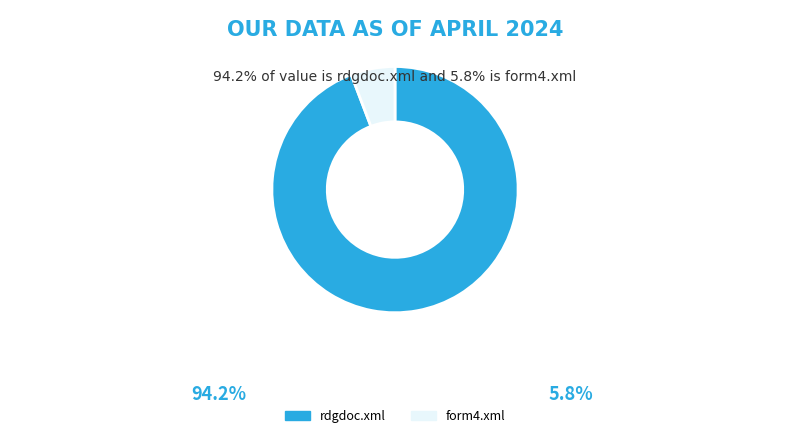

The rdgdoc.xml slice represents 82% of the pie. True or false?

False